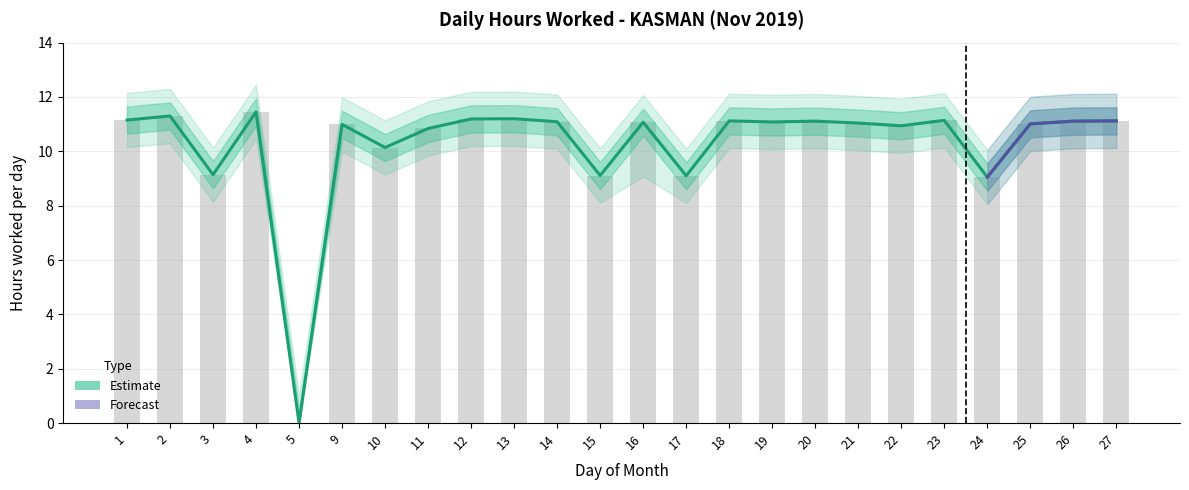

What is the average value of the Lower CI series?

9.8